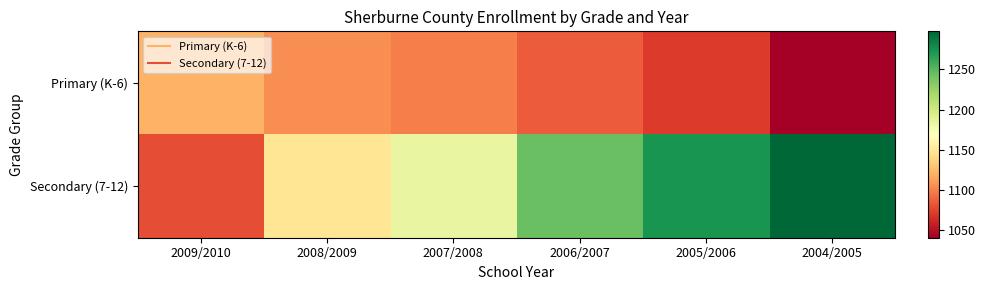

Which series has the widest spread of values?

Secondary (7-12)